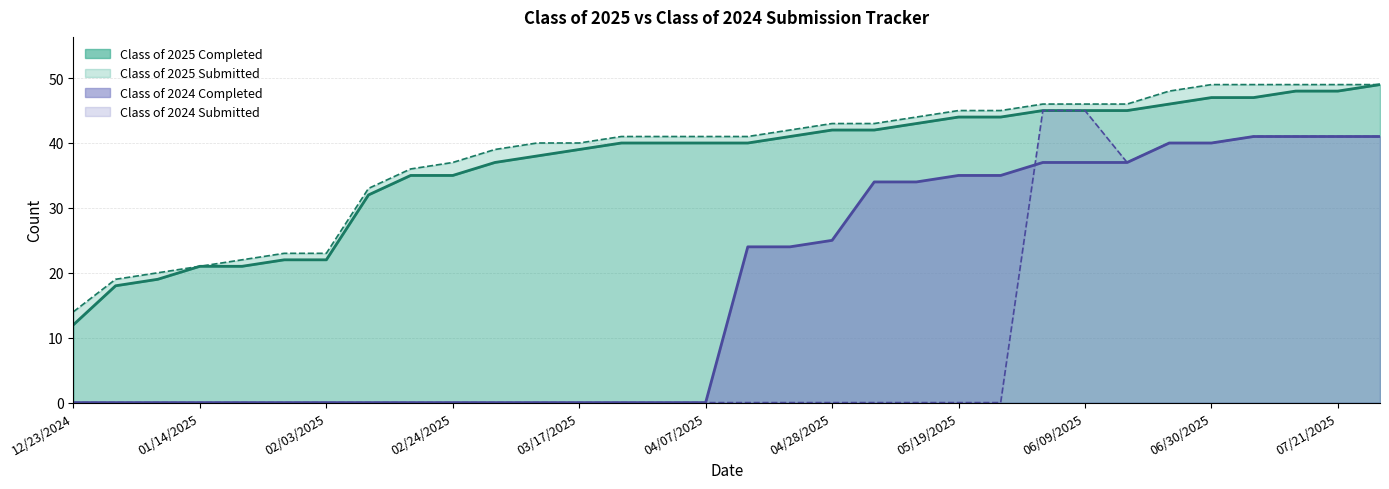

Reading right to left, list all the values displayed in this chart.

Class of 2025 Completed: 07/28/2025=49	07/21/2025=48	07/14/2025=48	07/07/2025=47	06/30/2025=47	06/21/2025=46	06/16/2025=45	06/09/2025=45	06/02/2025=45	05/26/2025=44	05/19/2025=44	05/12/2025=43	05/06/2025=42	04/28/2025=42	04/21/2025=41	04/14/2025=40	04/07/2025=40	03/31/2025=40	03/24/2025=40	03/17/2025=39	03/10/2025=38	03/03/2025=37	02/24/2025=35	02/18/2025=35	02/10/2025=32	02/03/2025=22	01/27/2025=22	01/20/2025=21	01/14/2025=21	01/06/2025=19	12/30/2024=18	12/23/2024=12
Class of 2025 Submitted: 07/28/2025=49	07/21/2025=49	07/14/2025=49	07/07/2025=49	06/30/2025=49	06/21/2025=48	06/16/2025=46	06/09/2025=46	06/02/2025=46	05/26/2025=45	05/19/2025=45	05/12/2025=44	05/06/2025=43	04/28/2025=43	04/21/2025=42	04/14/2025=41	04/07/2025=41	03/31/2025=41	03/24/2025=41	03/17/2025=40	03/10/2025=40	03/03/2025=39	02/24/2025=37	02/18/2025=36	02/10/2025=33	02/03/2025=23	01/27/2025=23	01/20/2025=22	01/14/2025=21	01/06/2025=20	12/30/2024=19	12/23/2024=14
Class of 2024 Completed: 07/28/2025=41	07/21/2025=41	07/14/2025=41	07/07/2025=41	06/30/2025=40	06/21/2025=40	06/16/2025=37	06/09/2025=37	06/02/2025=37	05/26/2025=35	05/19/2025=35	05/12/2025=34	05/06/2025=34	04/28/2025=25	04/21/2025=24	04/14/2025=24	04/07/2025=0	03/31/2025=0	03/24/2025=0	03/17/2025=0	03/10/2025=0	03/03/2025=0	02/24/2025=0	02/18/2025=0	02/10/2025=0	02/03/2025=0	01/27/2025=0	01/20/2025=0	01/14/2025=0	01/06/2025=0	12/30/2024=0	12/23/2024=0
Class of 2024 Submitted: 07/28/2025=41	07/21/2025=41	07/14/2025=41	07/07/2025=41	06/30/2025=40	06/21/2025=40	06/16/2025=37	06/09/2025=45	06/02/2025=45	05/26/2025=0	05/19/2025=0	05/12/2025=0	05/06/2025=0	04/28/2025=0	04/21/2025=0	04/14/2025=0	04/07/2025=0	03/31/2025=0	03/24/2025=0	03/17/2025=0	03/10/2025=0	03/03/2025=0	02/24/2025=0	02/18/2025=0	02/10/2025=0	02/03/2025=0	01/27/2025=0	01/20/2025=0	01/14/2025=0	01/06/2025=0	12/30/2024=0	12/23/2024=0